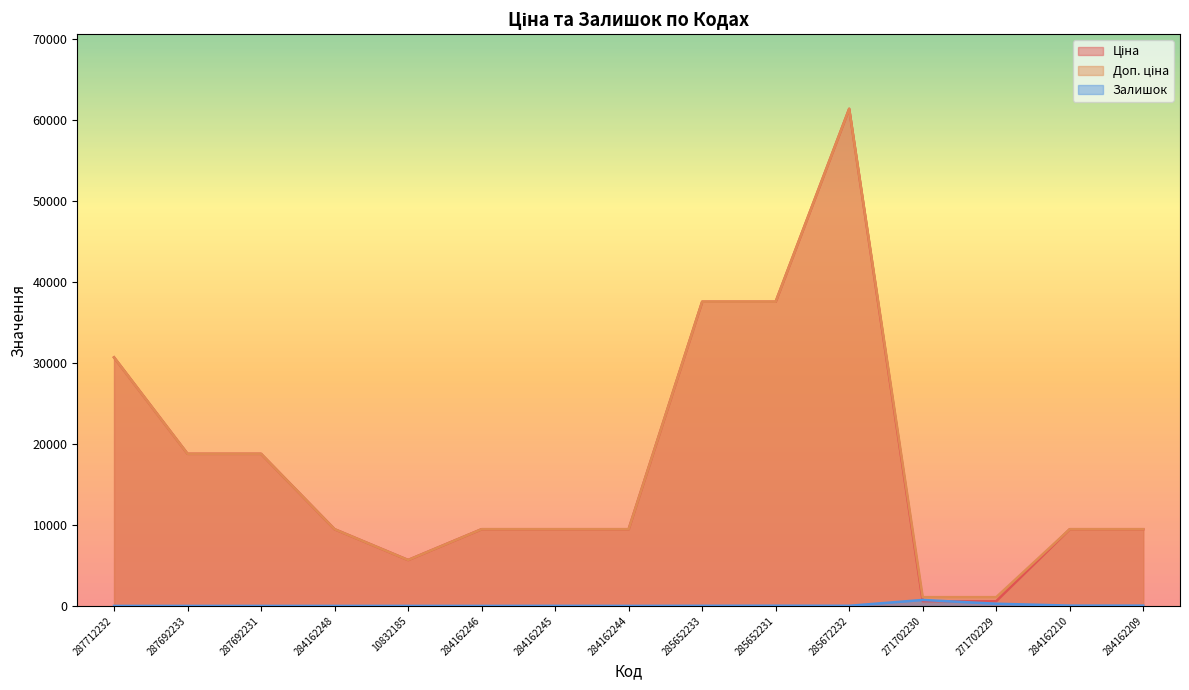

True or false: Доп. ціна has a value of 30717.1 at 287712232.

True